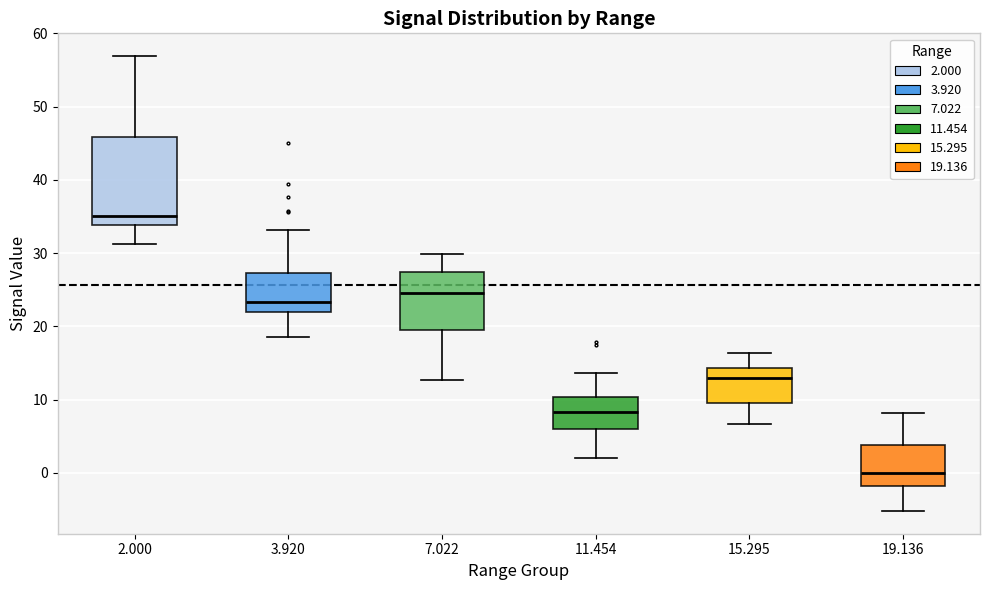

Where is the upper edge of the box at x = 11.454 on the y-axis? The values are not printed on the chart, so give them approximately, as read against the axis.

10